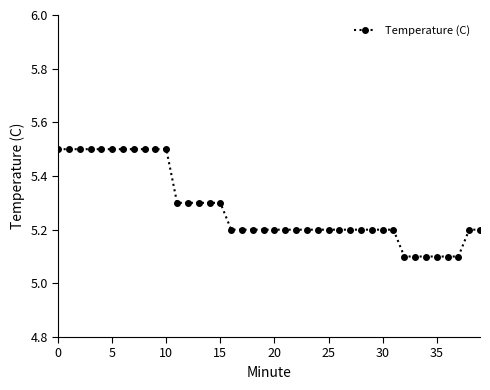

What is the maximum value shown in the chart?

5.5